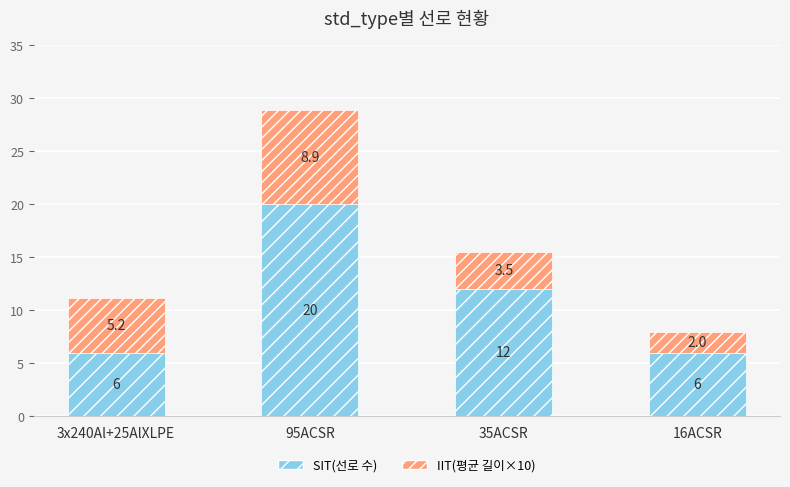

At which label is SIT(선로 수) closest to 13?

35ACSR